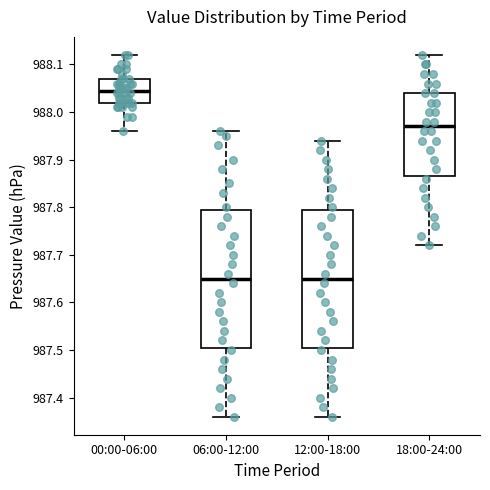

Reading left to right, transcribe this box plot: for each box, give where its median line is, the range the box spans, and where its two whiskers end, as read against the y-axis. The values are not printed on the chart, so give them approximately, as read against the axis.

00:00-06:00: median 988.05, box 988.02 to 988.07, whiskers 987.96 to 988.12
06:00-12:00: median 987.65, box 987.51 to 987.80, whiskers 987.36 to 987.96
12:00-18:00: median 987.65, box 987.51 to 987.80, whiskers 987.36 to 987.94
18:00-24:00: median 987.97, box 987.87 to 988.04, whiskers 987.72 to 988.12